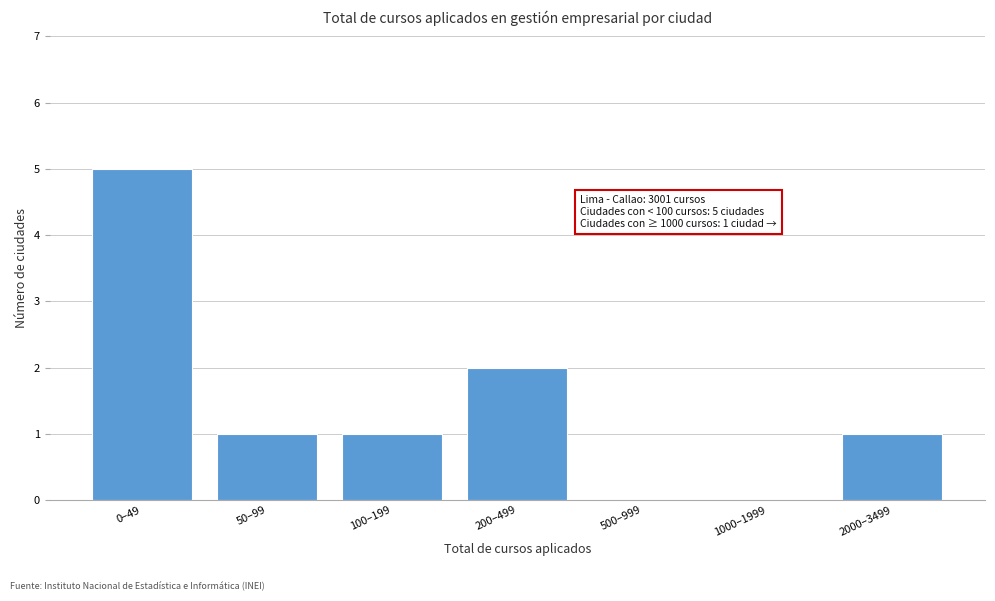

Reading left to right, what are all the values shown in this chart?

0–49=5	50–99=1	100–199=1	200–499=2	500–999=0	1000–1999=0	2000–3499=1